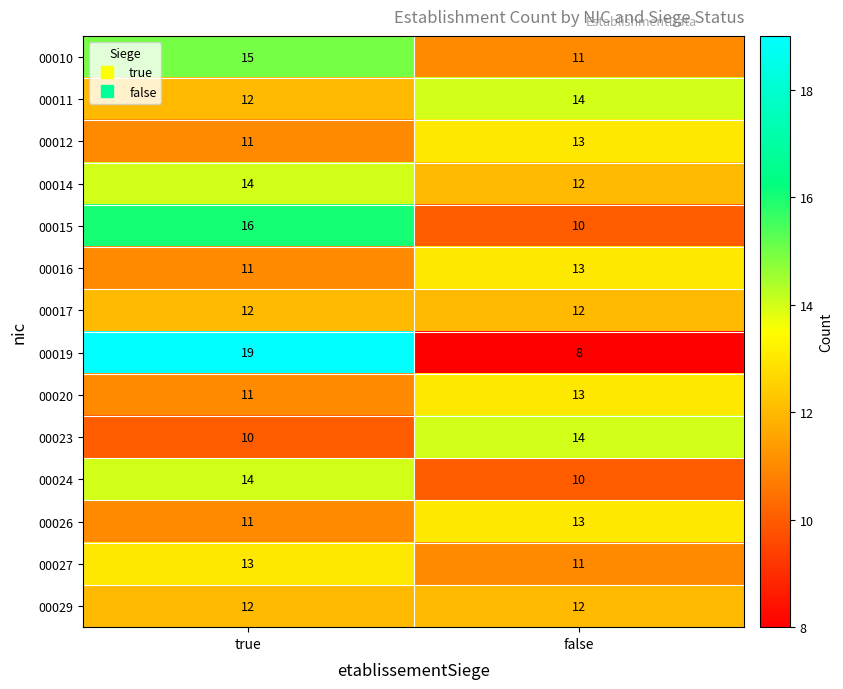

Where is 00026 nearest to the value 12?

true